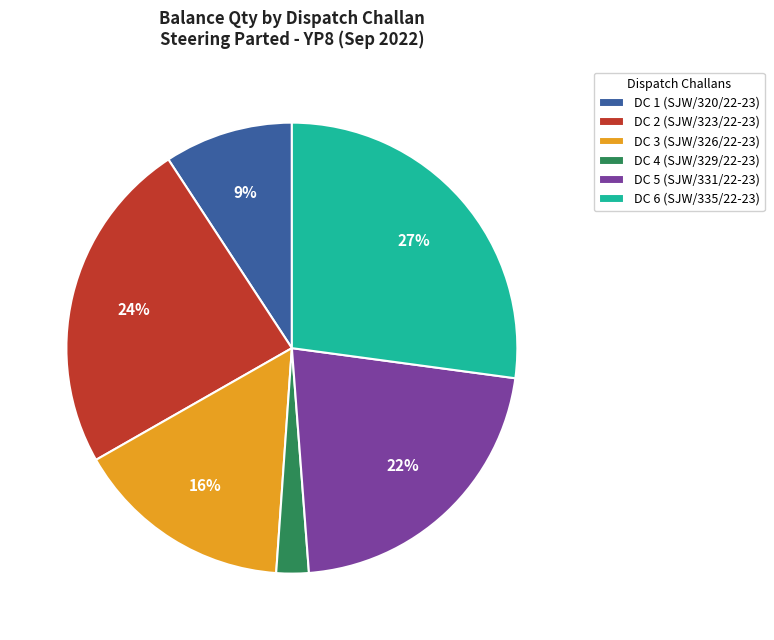

What is the ratio of the value at DC 4 (SJW/329/22-23) to the value at DC 6 (SJW/335/22-23)?

0.1